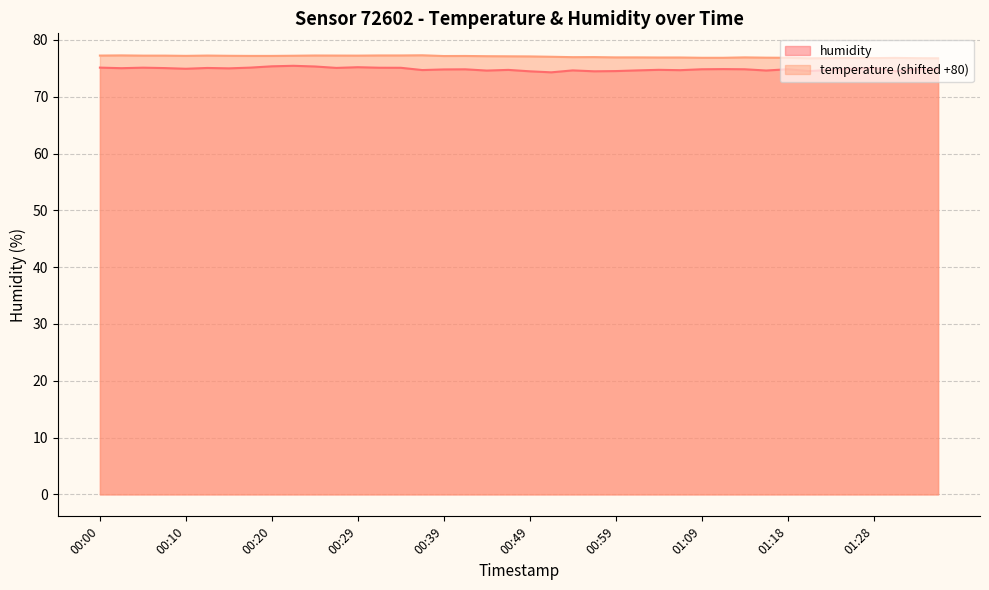

Is it true that humidity equals 128.2 at 01:21?

False